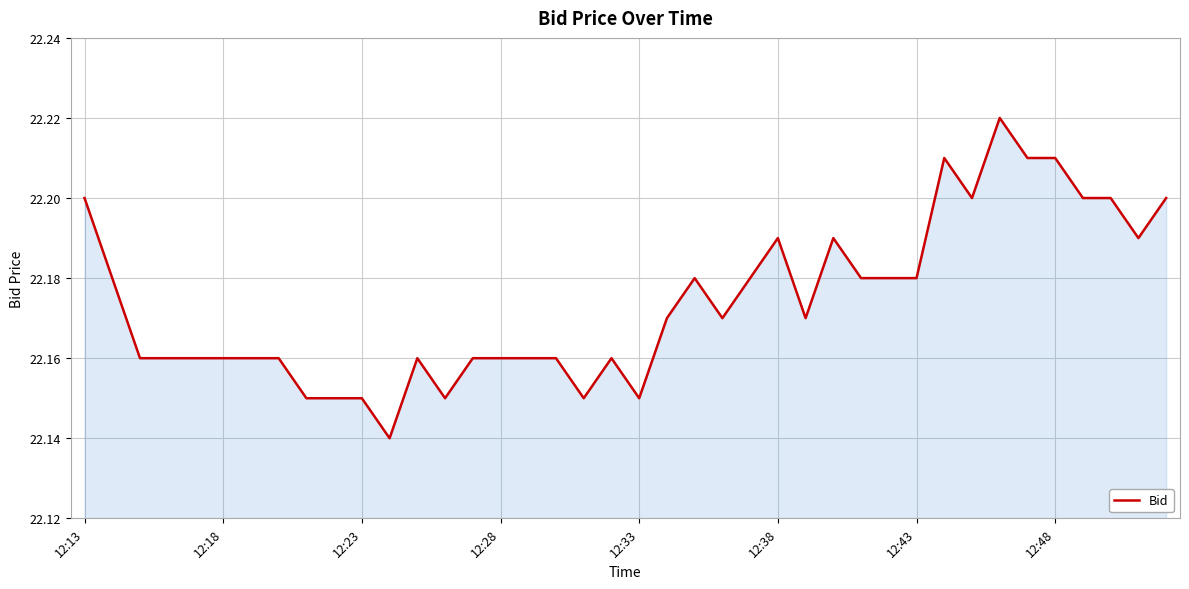

Where is the first local maximum?

12